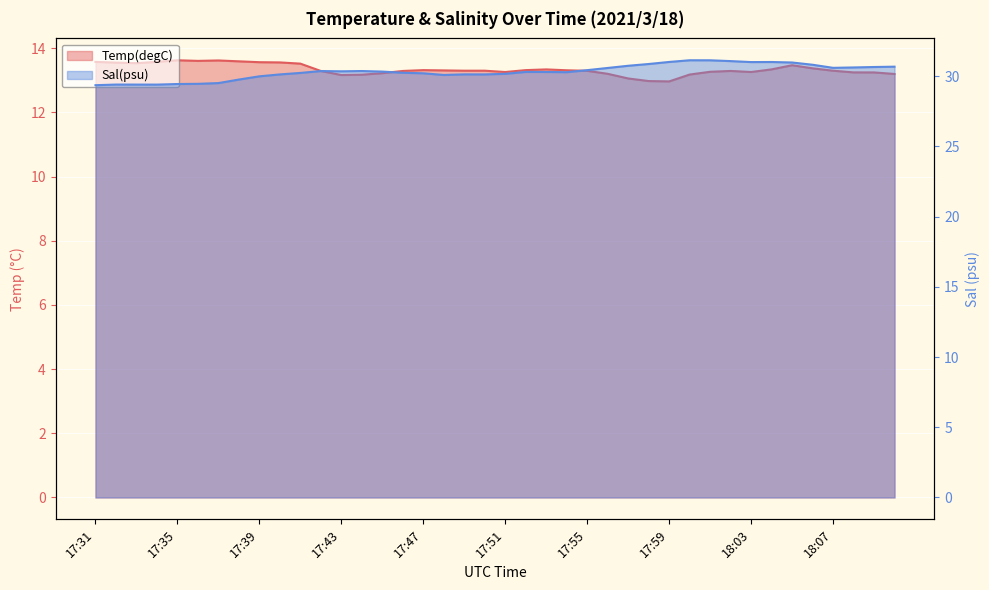

What is the difference between the maximum and minimum values in the Sal(psu) series?

1.8